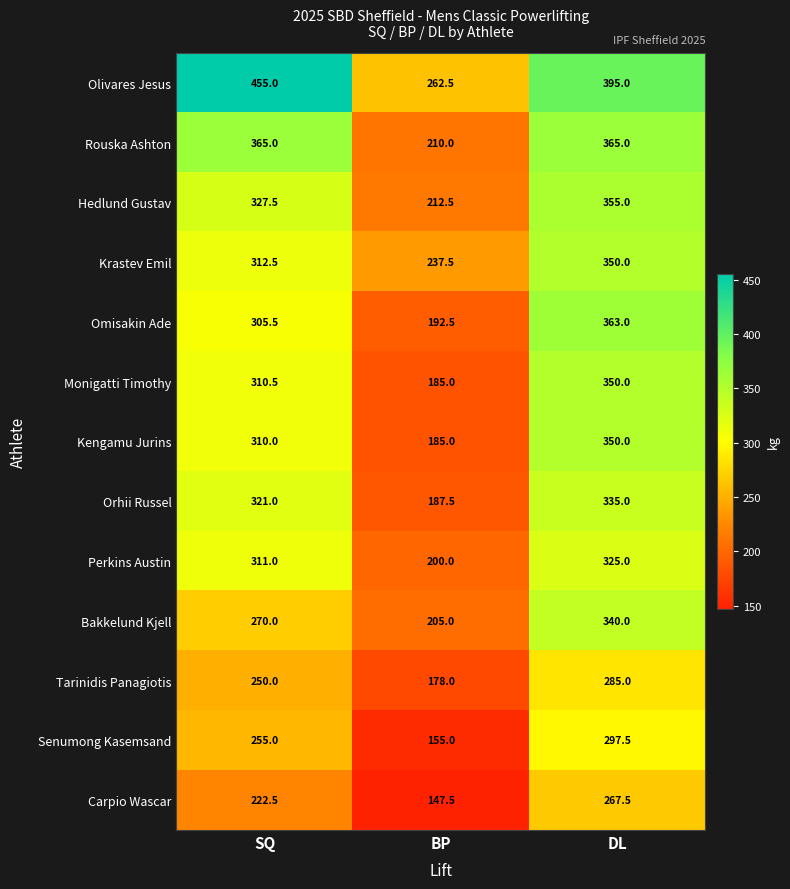

At which category does the chart reach its minimum across all series?

BP